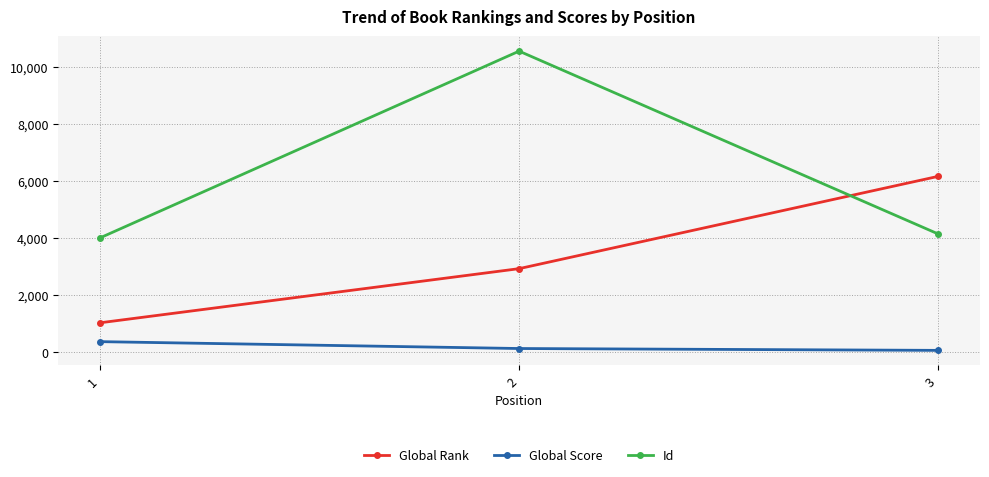

Which series has the largest total across all categories?

Id